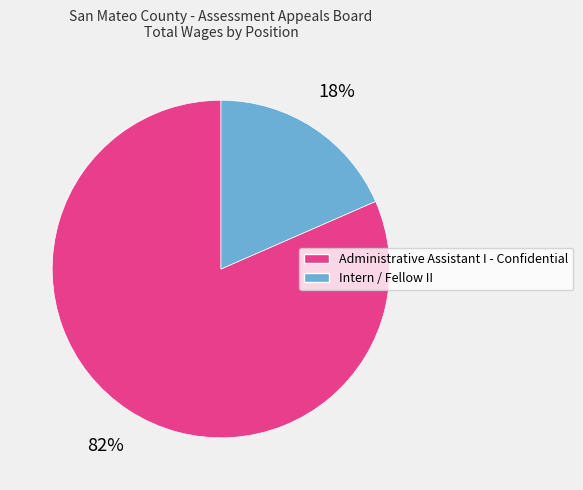

To the nearest percent, what is the combined percentage of Administrative Assistant I - Confidential and Intern / Fellow II?

100%